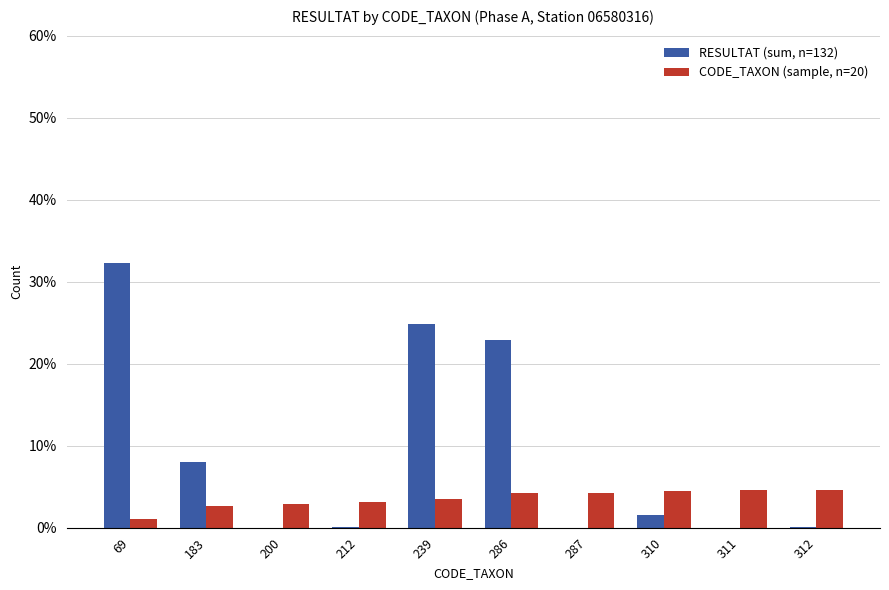

What are all the series names shown in the legend?

RESULTAT (sum, n=132), CODE_TAXON (sample, n=20)